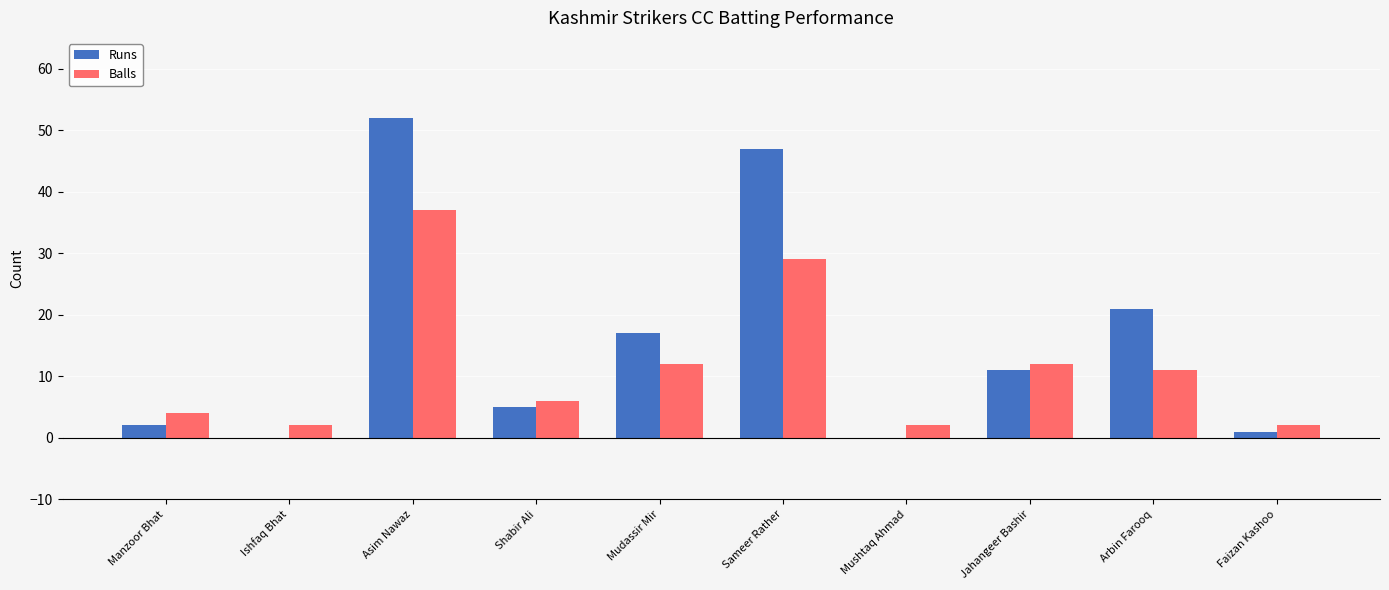

At which category is the sum across all series the highest?

Asim Nawaz